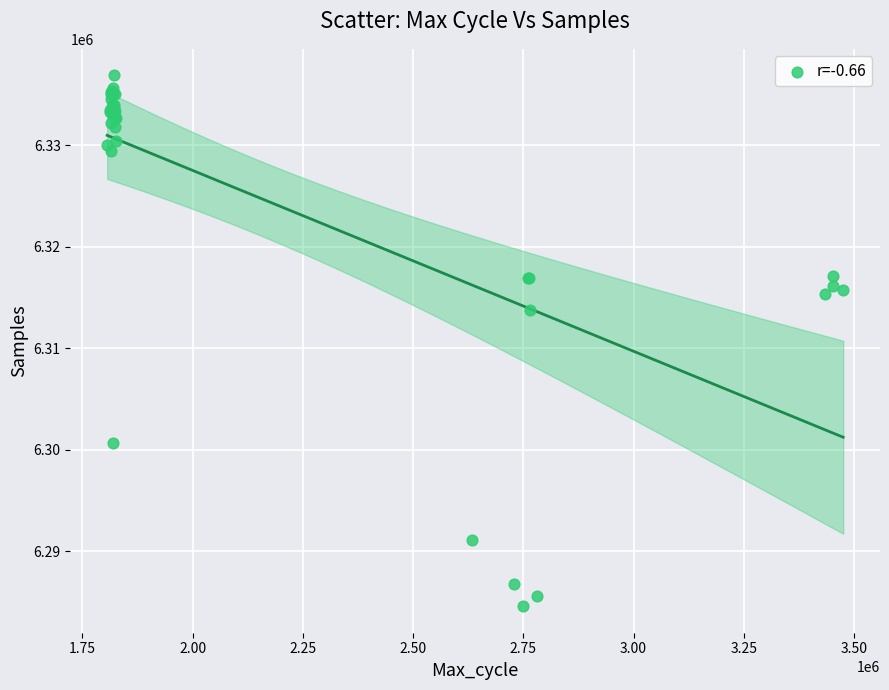

What Y value in the scatter plot is closest to 6310726?

6313795